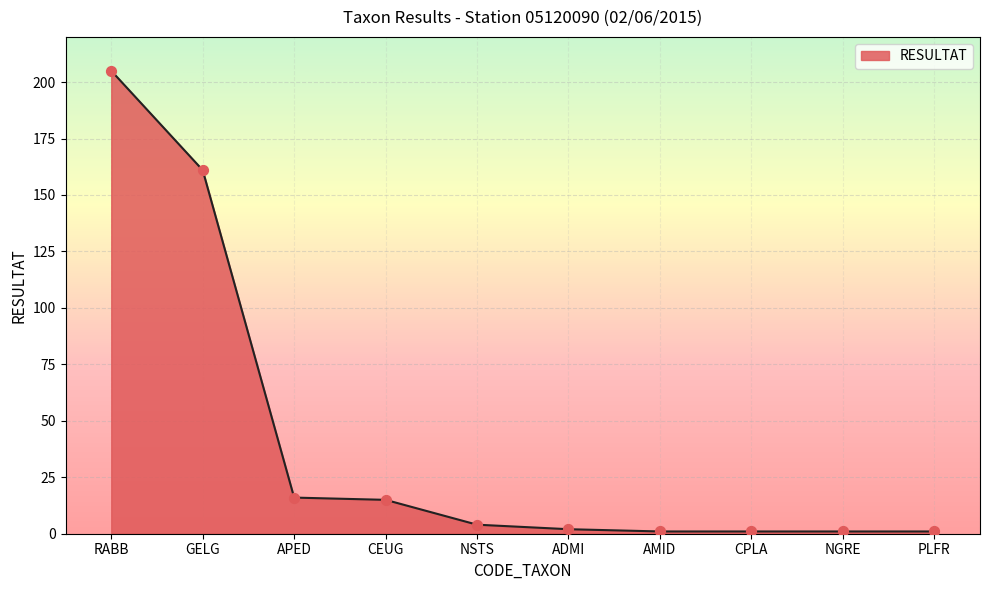

What is the change in value from CEUG to NGRE?

-14